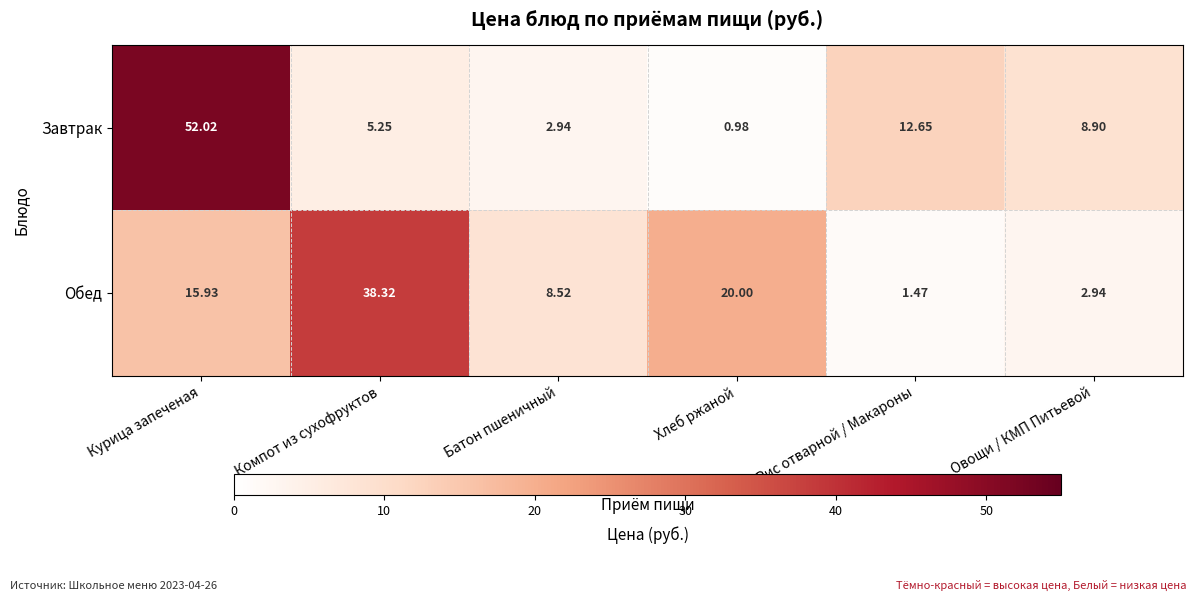

At Компот из сухофруктов, list the series in order from smallest to largest.

Завтрак, Обед